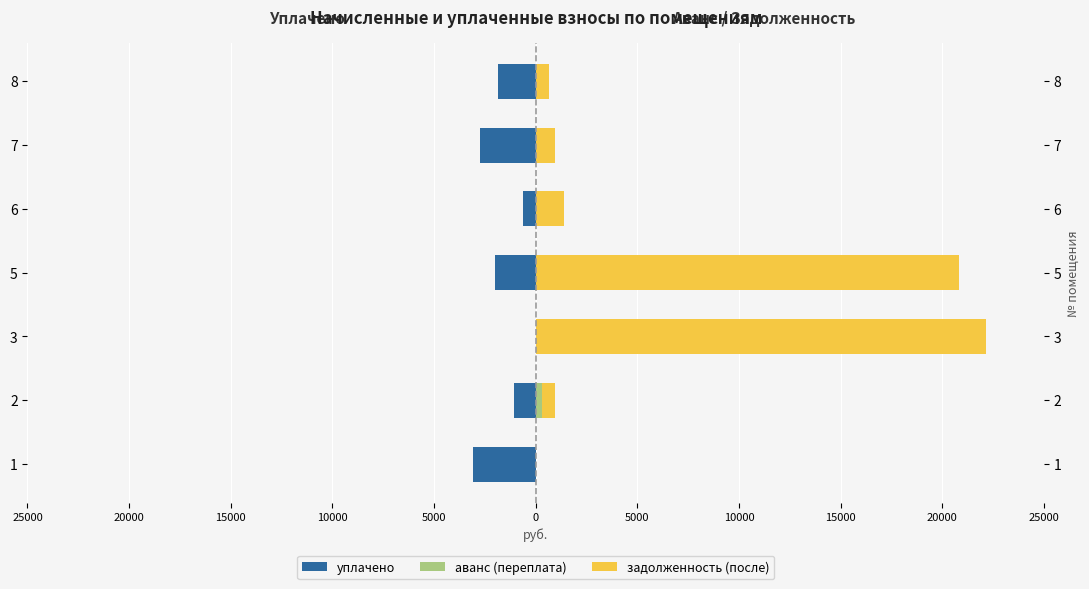

What is the smallest value displayed?

-3095.6